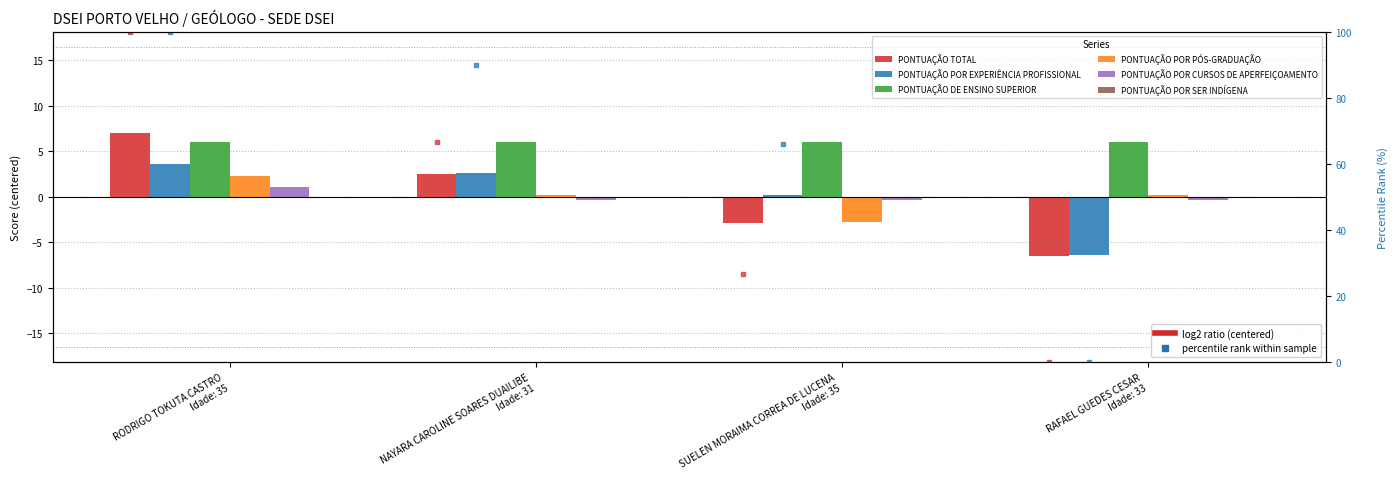

The PONTUAÇÃO POR PÓS-GRADUAÇÃO series shows -2.8 at SUELEN MORAIMA CORREA DE LUCENA
Idade: 35. True or false?

True